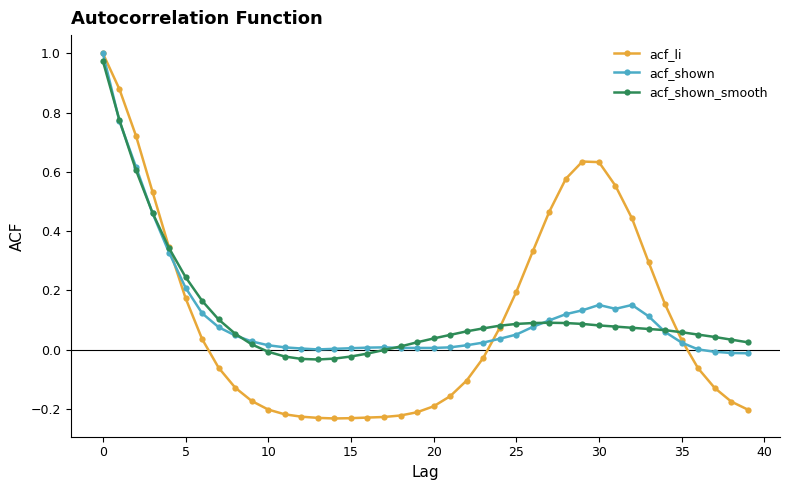

True or false: acf_shown has more than 1 points higher than both neighbors.

True